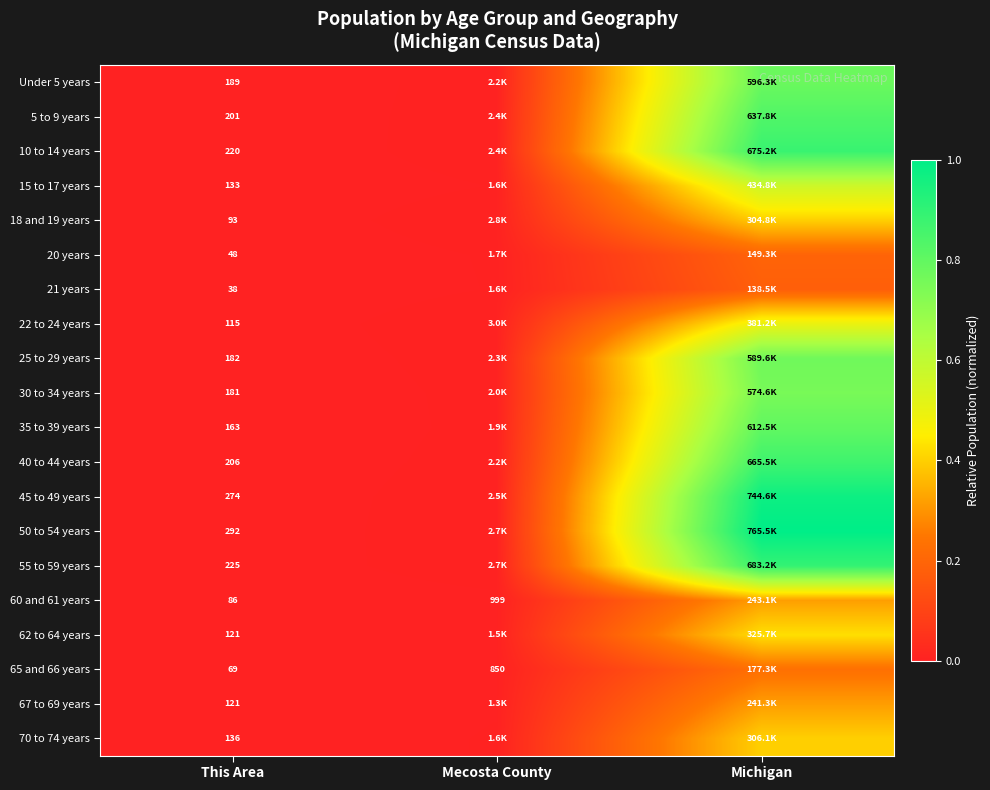

Is the value of 55 to 59 years at This Area greater than the value of 22 to 24 years at This Area?

Yes